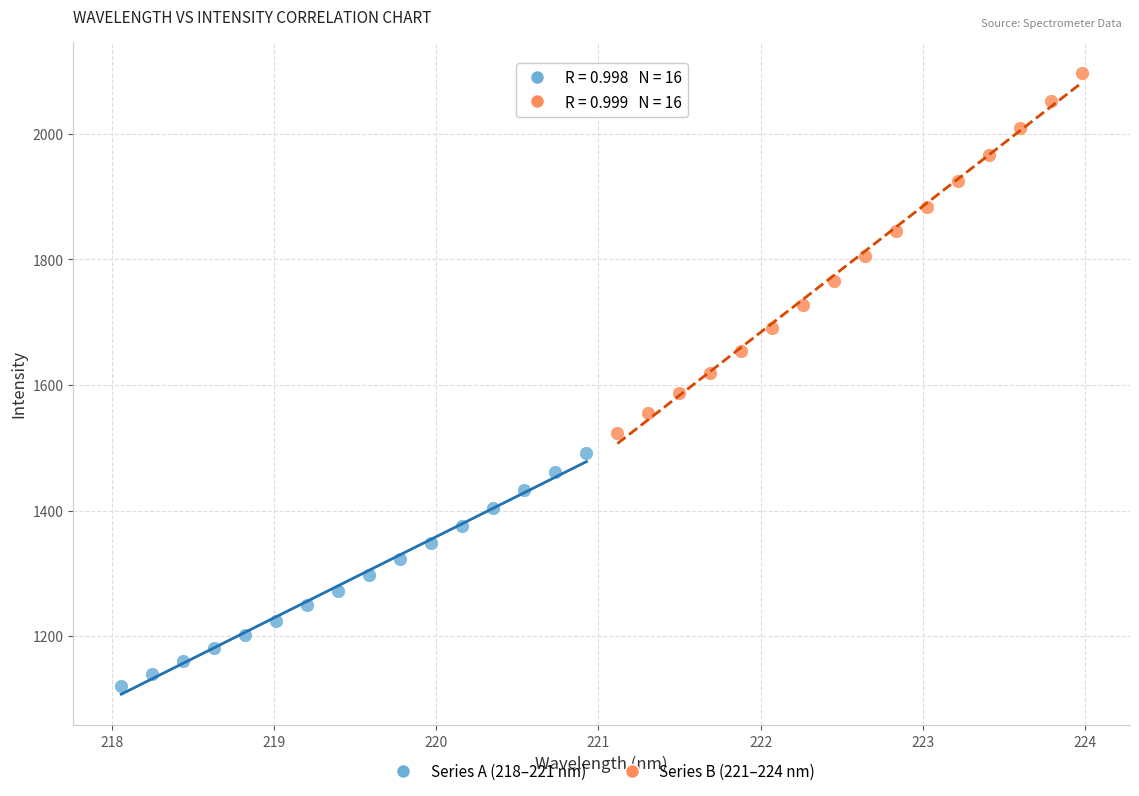

Which series contains the lowest Y value?

Series A (218–221 nm)